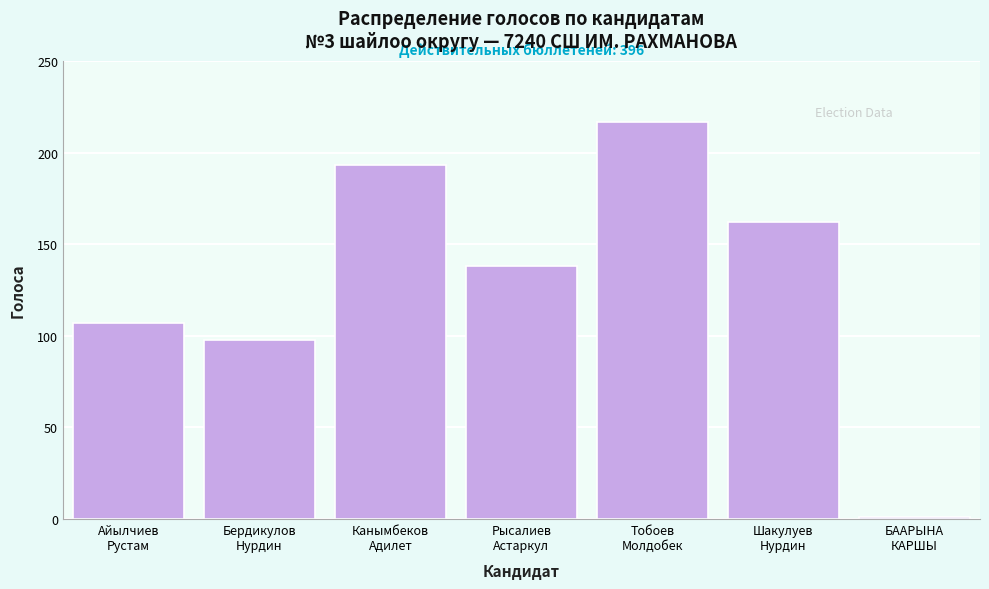

Reading left to right, transcribe all the data shown in this chart.

107	98	193	138	217	162	1